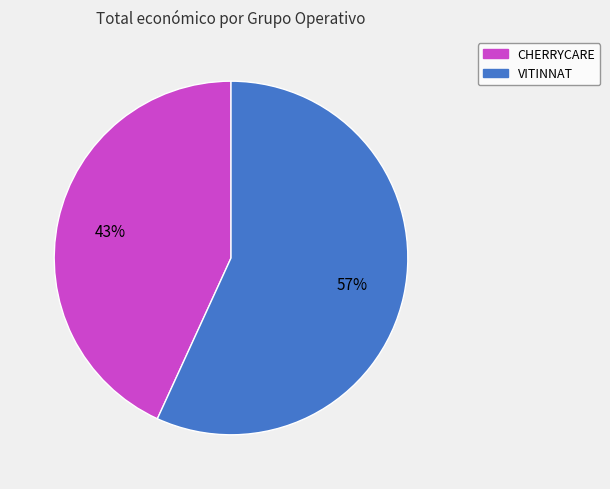

Which category has the smallest portion of the pie?

CHERRYCARE